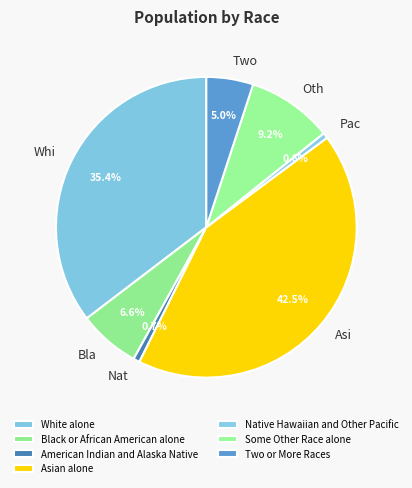

What percentage do Some Other Race alone and American Indian and Alaska Native together represent?

9.9%